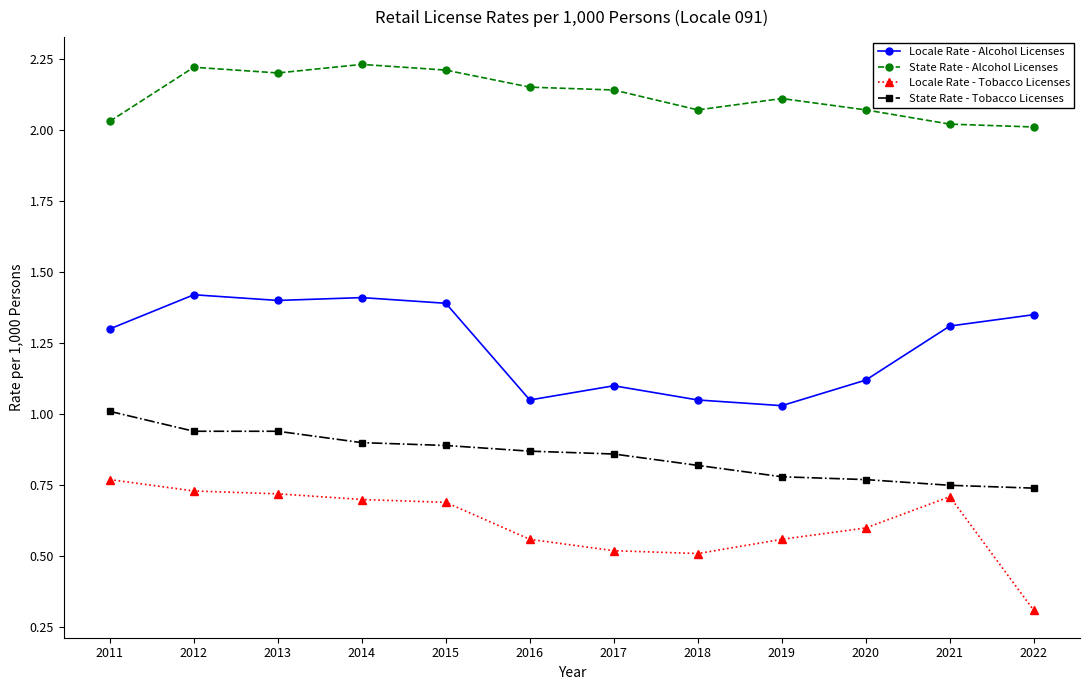

At which label is Locale Rate - Tobacco Licenses closest to 0?

2022